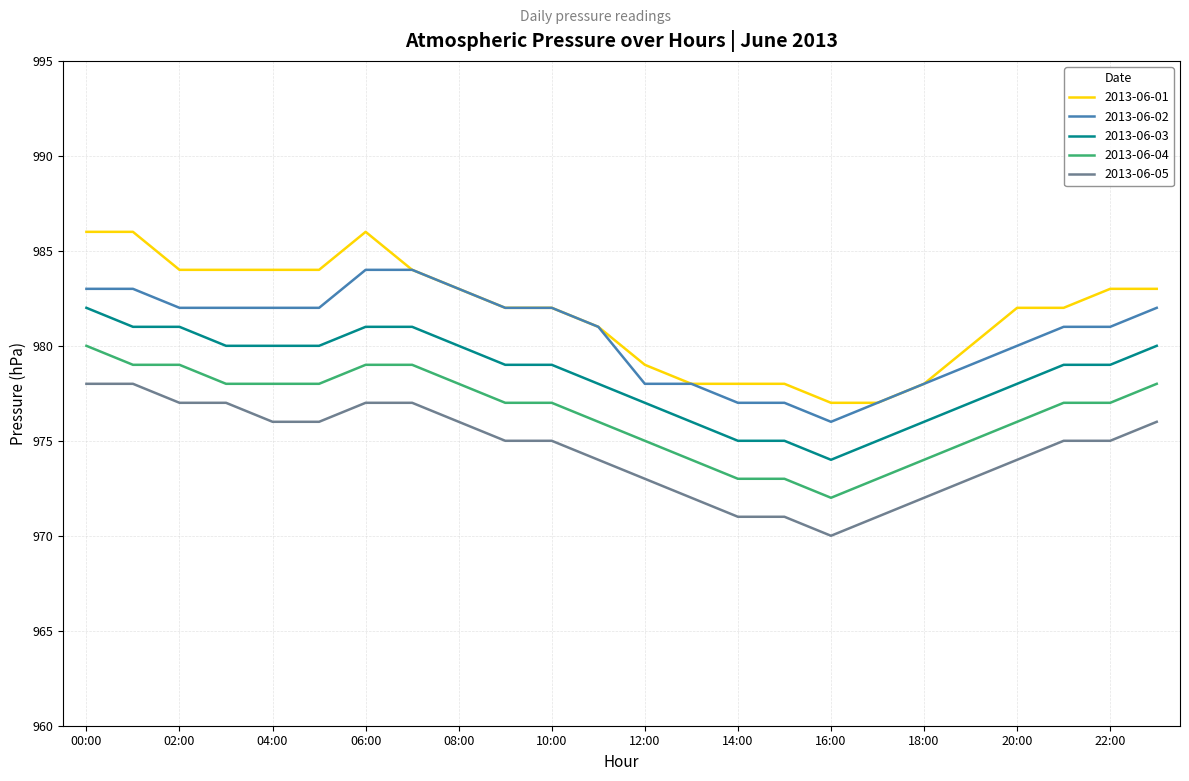

Which series has the widest spread of values?

2013-06-01